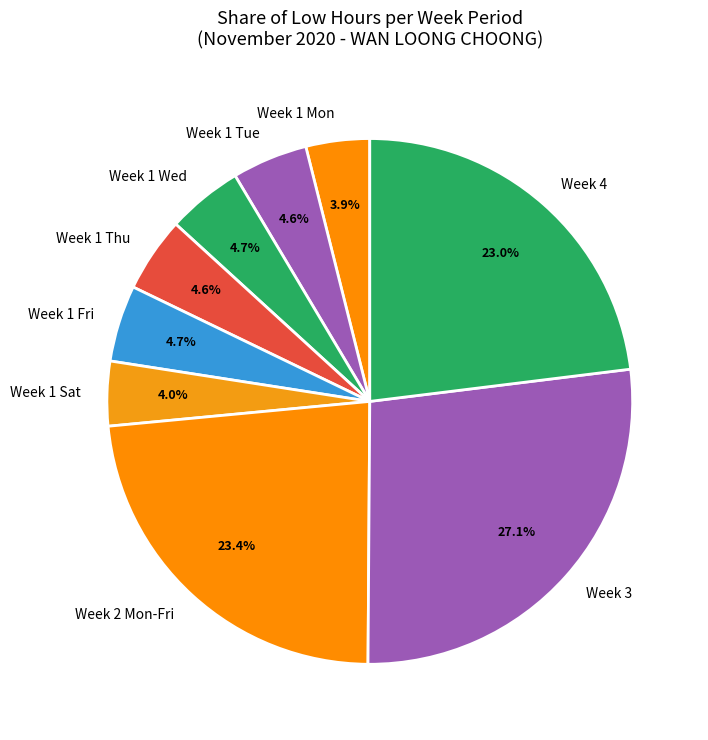

Is Week 2 Mon-Fri the majority of the pie?

No